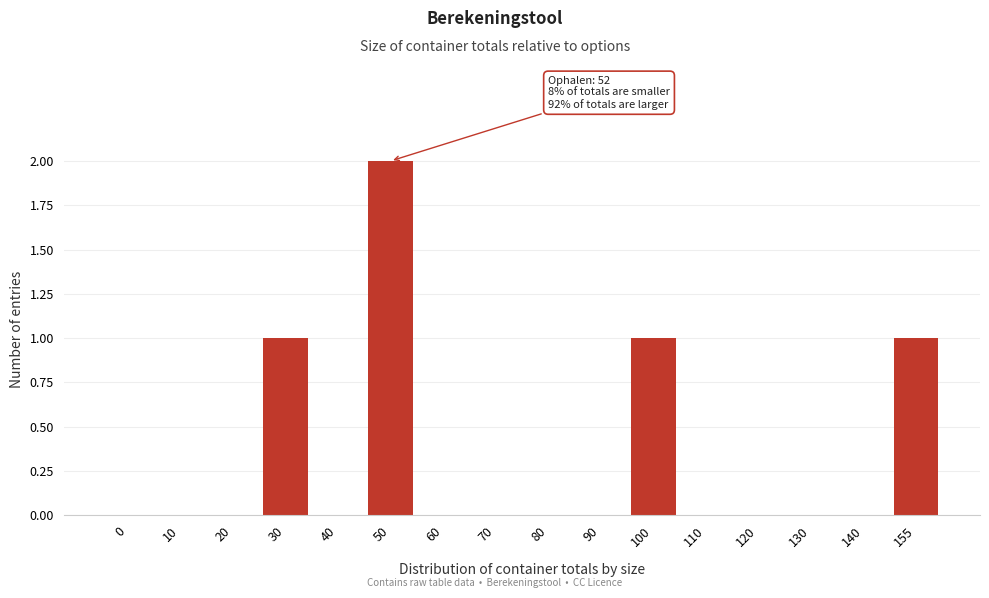

Reading left to right, what are all the values shown in this chart?

0=0	10=0	20=0	30=1	40=0	50=2	60=0	70=0	80=0	90=0	100=1	110=0	120=0	130=0	140=0	155=1